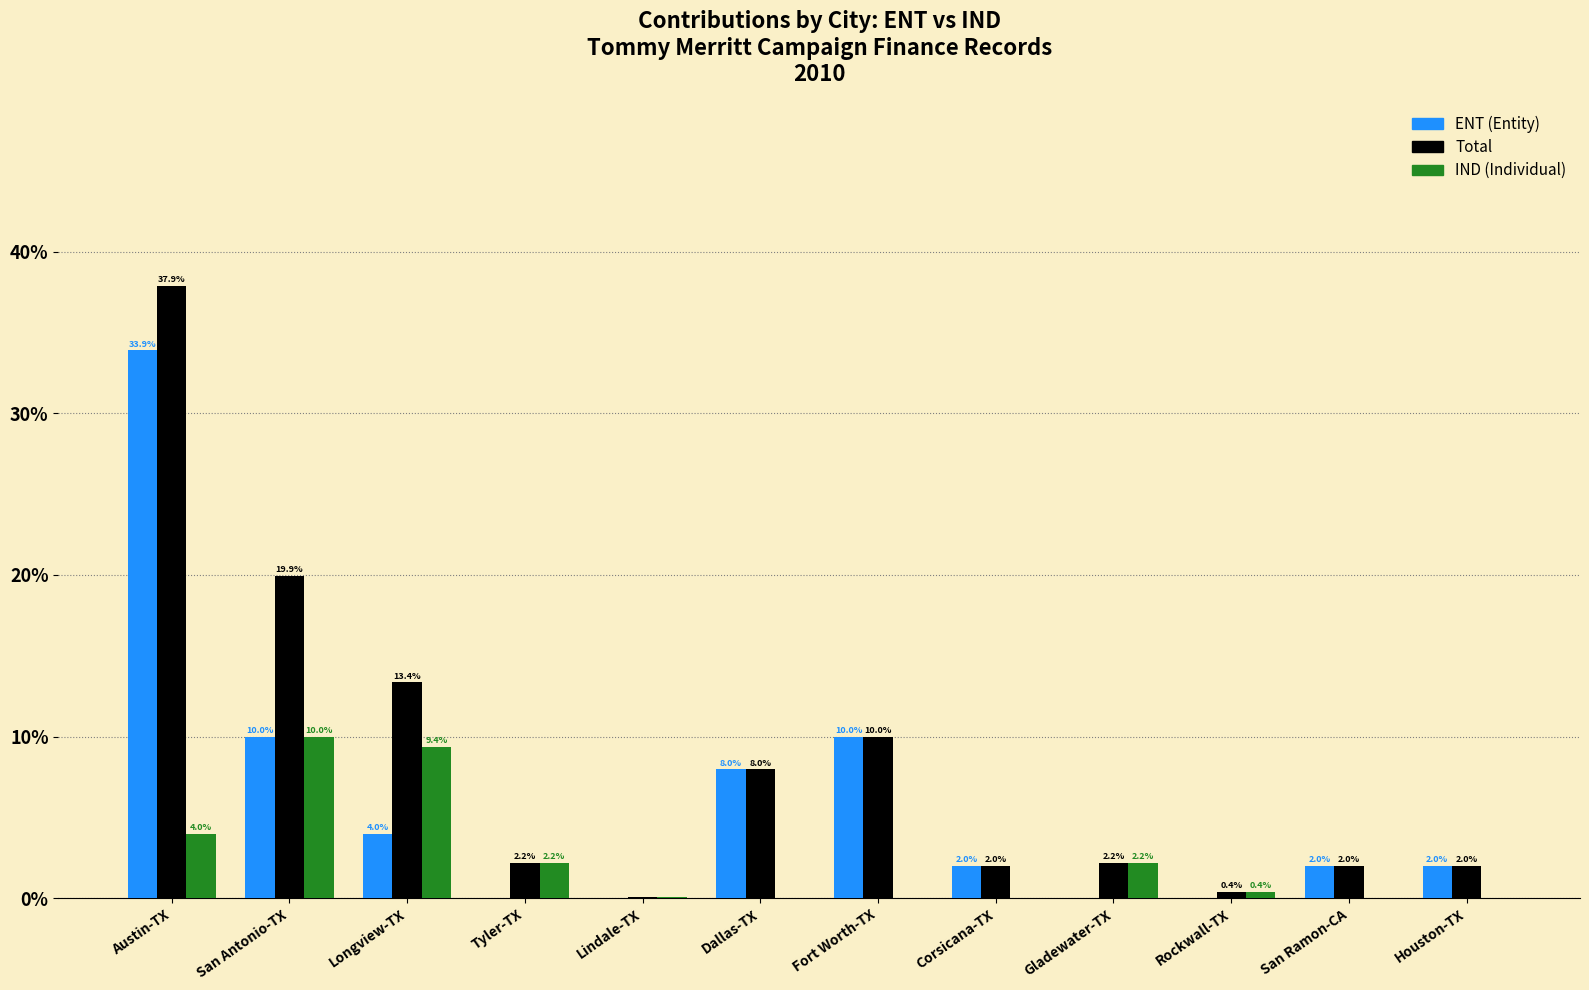

Reading left to right, list all the values displayed in this chart.

ENT: Austin-TX=33.9	San Antonio-TX=10.0	Longview-TX=4.0	Tyler-TX=0.0	Lindale-TX=0.0	Dallas-TX=8.0	Fort Worth-TX=10.0	Corsicana-TX=2.0	Gladewater-TX=0.0	Rockwall-TX=0.0	San Ramon-CA=2.0	Houston-TX=2.0
Total: Austin-TX=37.9	San Antonio-TX=19.9	Longview-TX=13.4	Tyler-TX=2.2	Lindale-TX=0.1	Dallas-TX=8.0	Fort Worth-TX=10.0	Corsicana-TX=2.0	Gladewater-TX=2.2	Rockwall-TX=0.4	San Ramon-CA=2.0	Houston-TX=2.0
IND: Austin-TX=4.0	San Antonio-TX=10.0	Longview-TX=9.4	Tyler-TX=2.2	Lindale-TX=0.1	Dallas-TX=0.0	Fort Worth-TX=0.0	Corsicana-TX=0.0	Gladewater-TX=2.2	Rockwall-TX=0.4	San Ramon-CA=0.0	Houston-TX=0.0